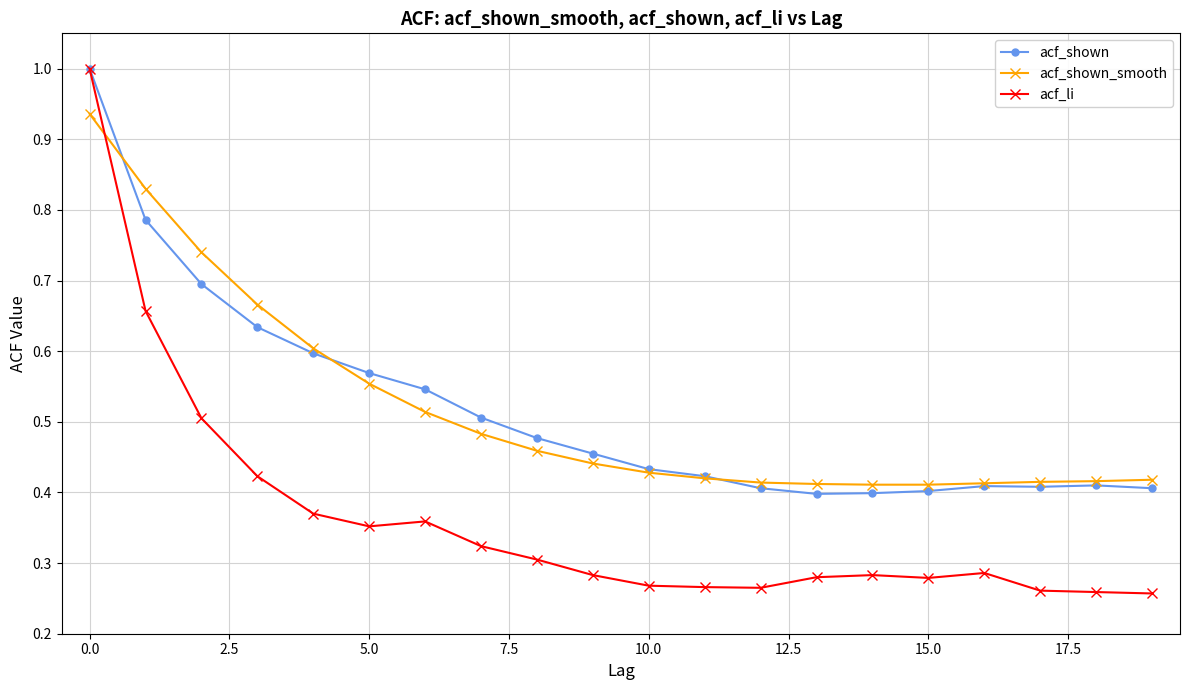

What is the sum of all acf_shown_smooth values?

10.4